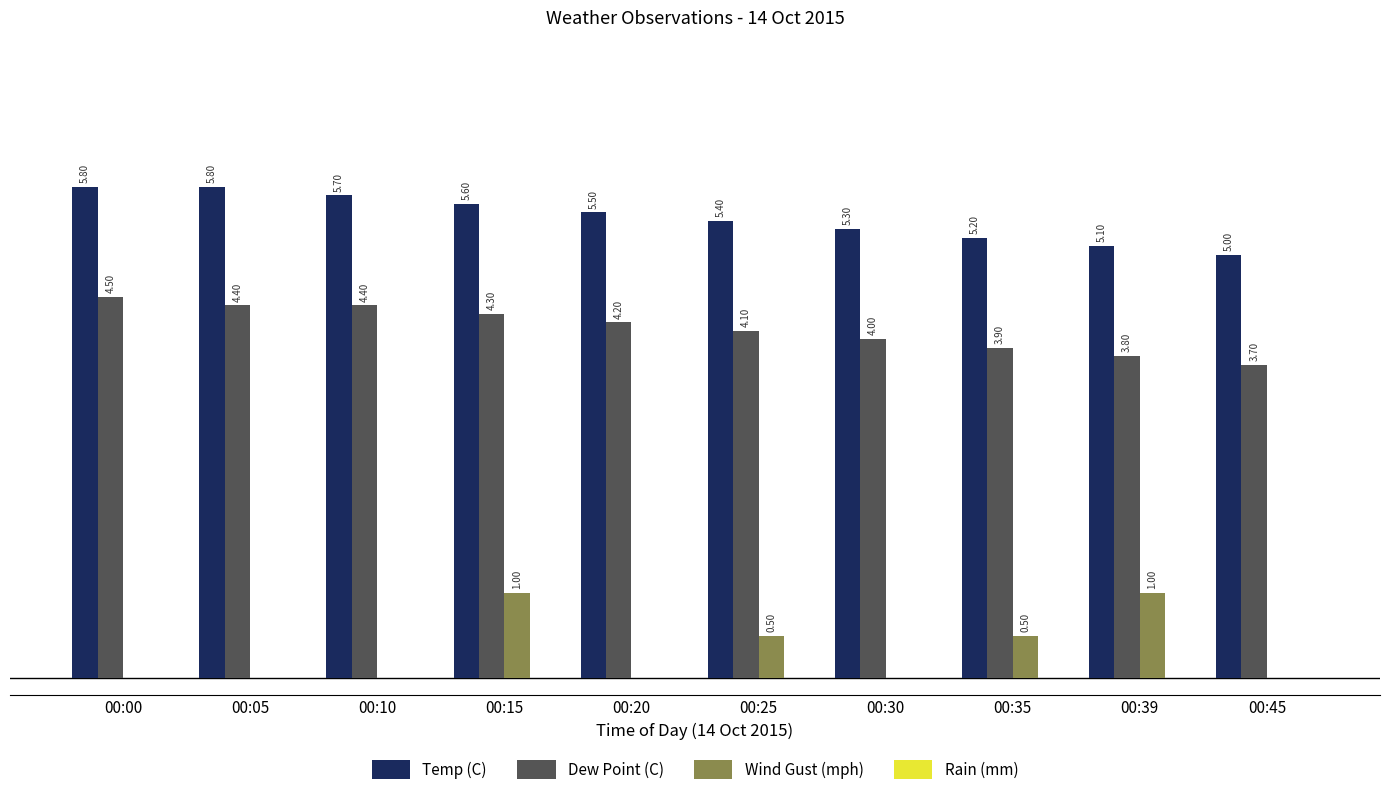

Which series changed the most between 00:00 and 00:25?

Wind Gust (mph)